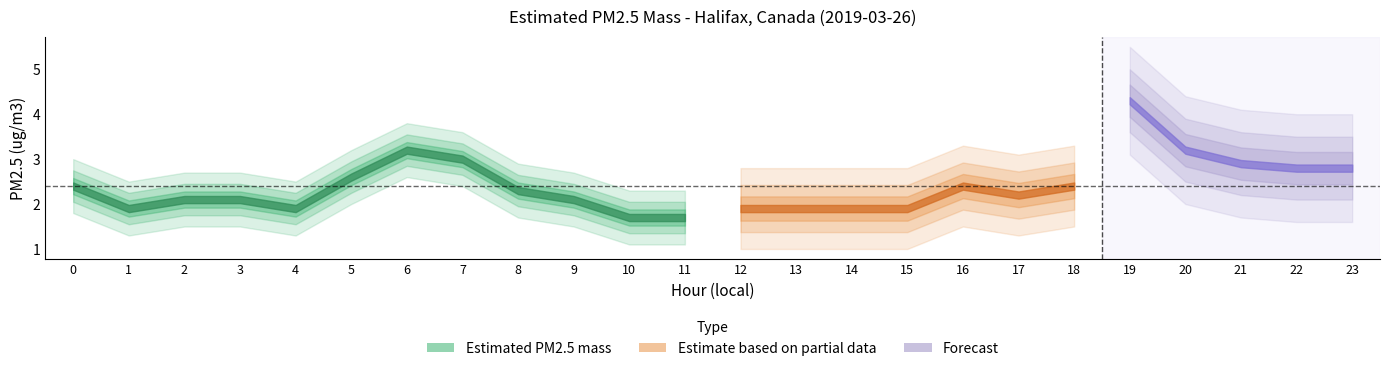

The value at 20 is 3.2. True or false?

True